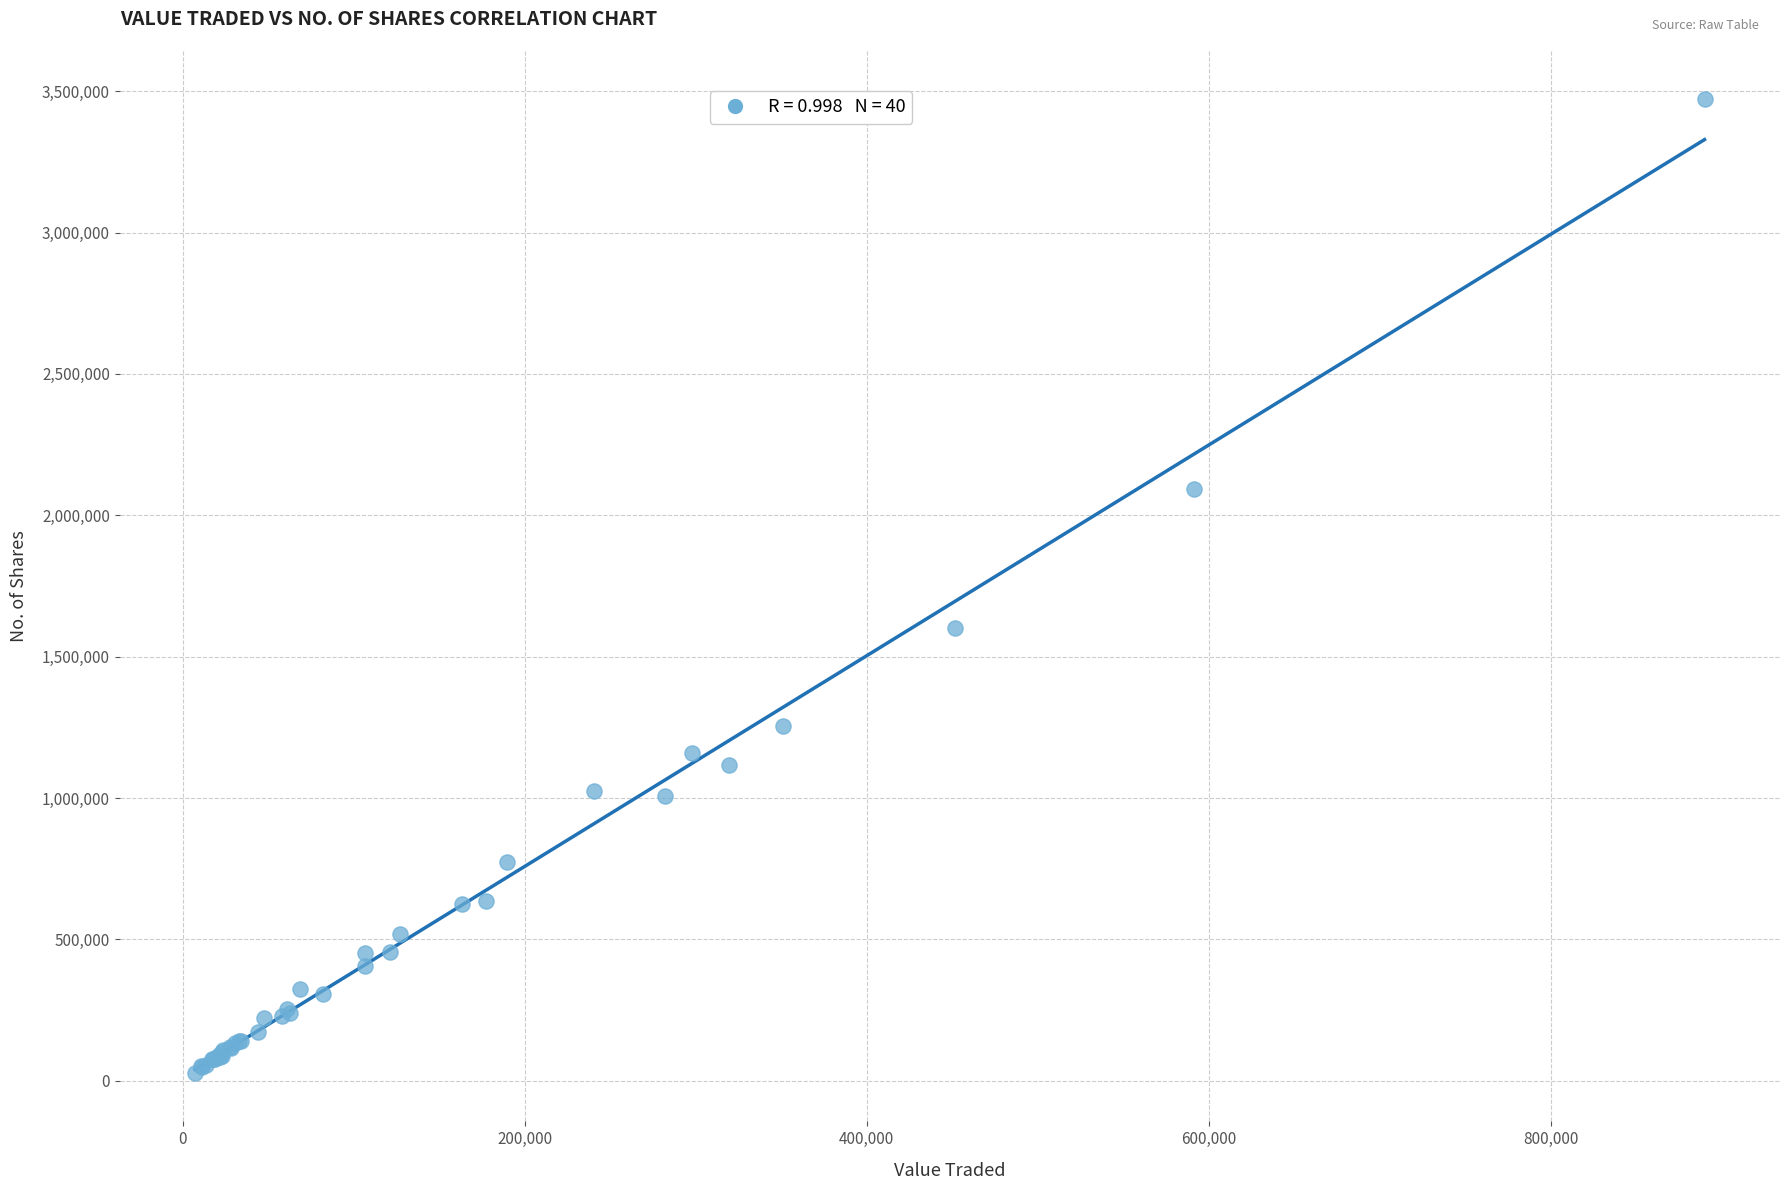

What Y value in the scatter plot is closest to 1751086?

1601902